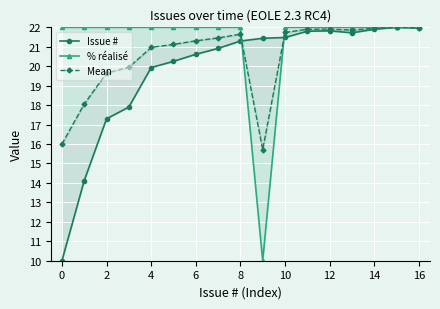

True or false: Issue # and Mean cross at least once.

True